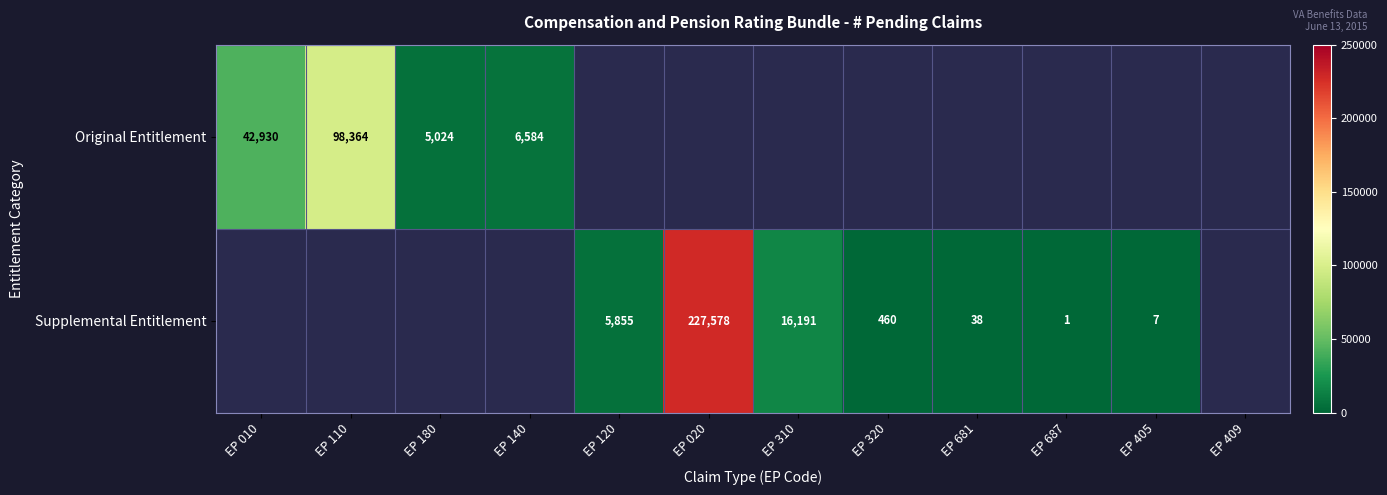

Between EP 140 and EP 310, which is larger?

EP 310